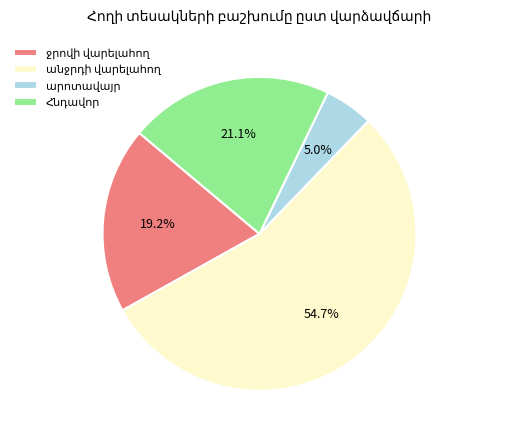

Count the number of slices in the pie.

4